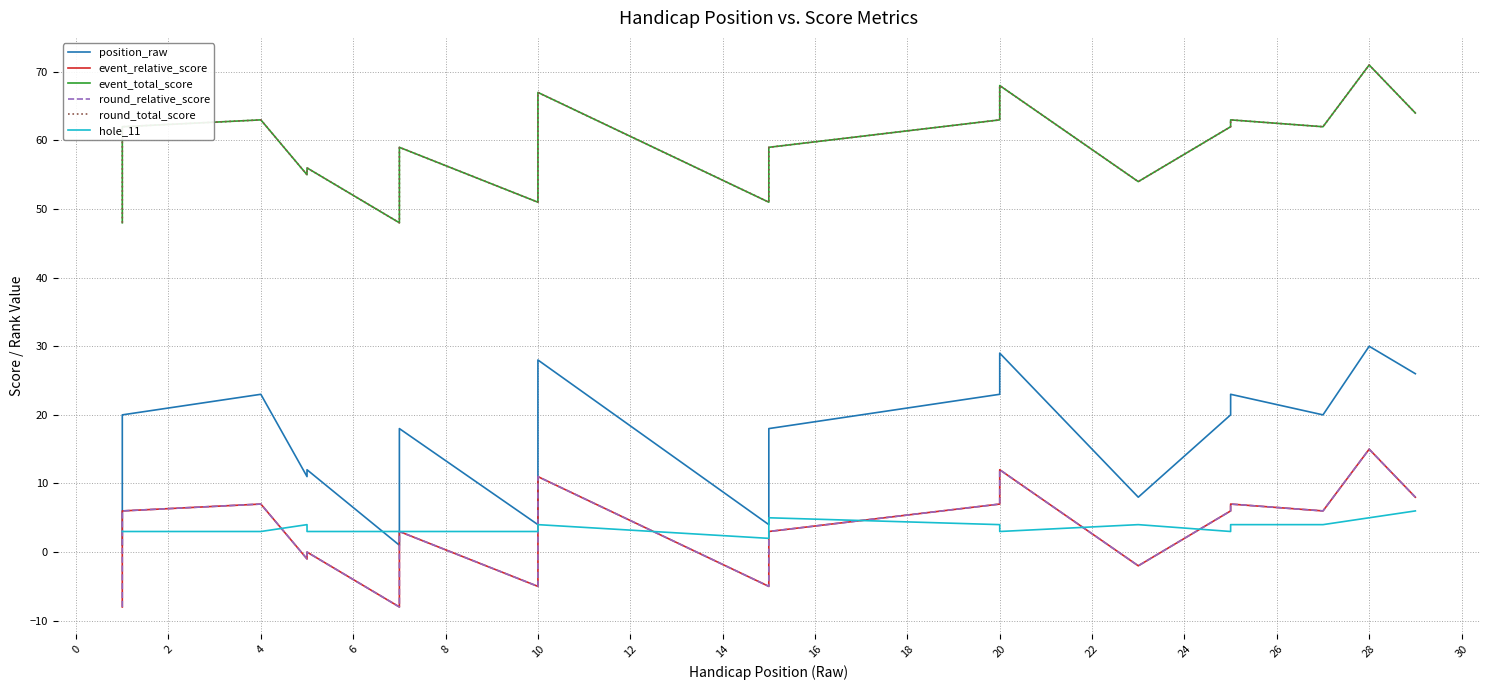

At which category does event_relative_score reach its first local peak?

4